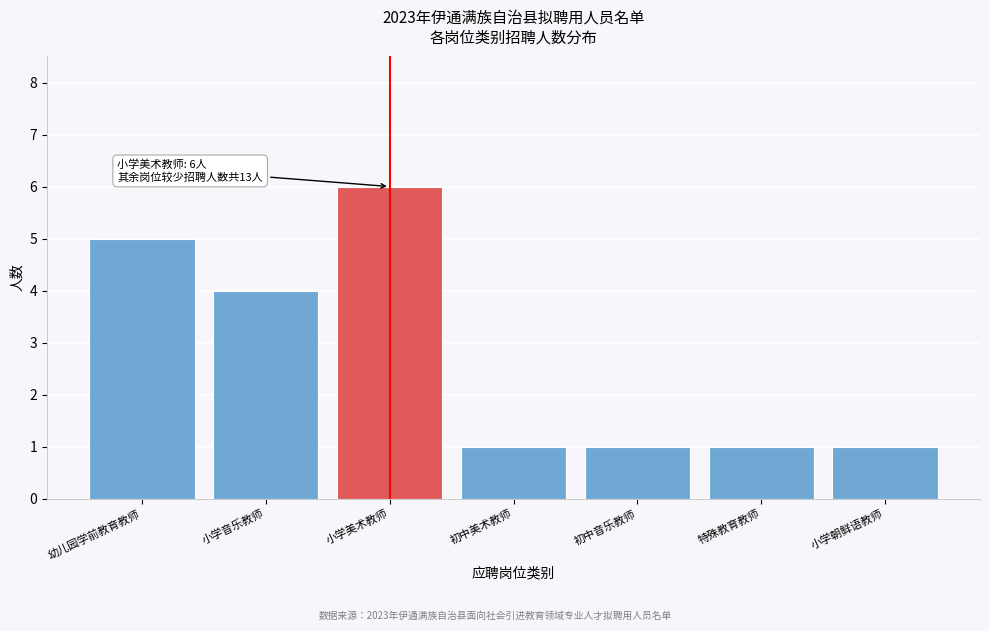

Reading right to left, what are all the values shown in this chart?

1	1	1	1	6	4	5